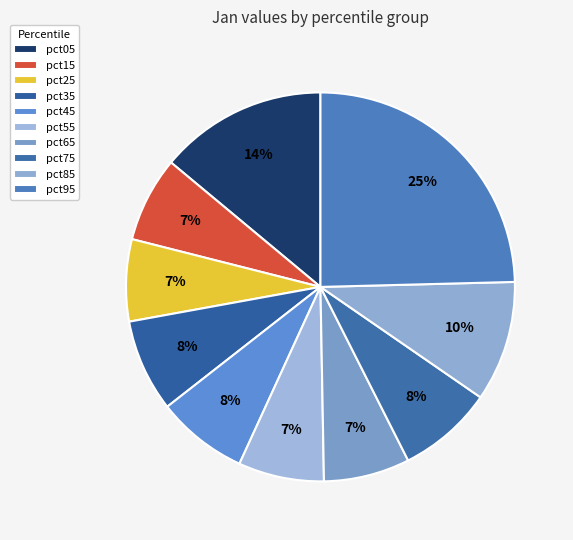

Is there a majority slice in this chart?

No